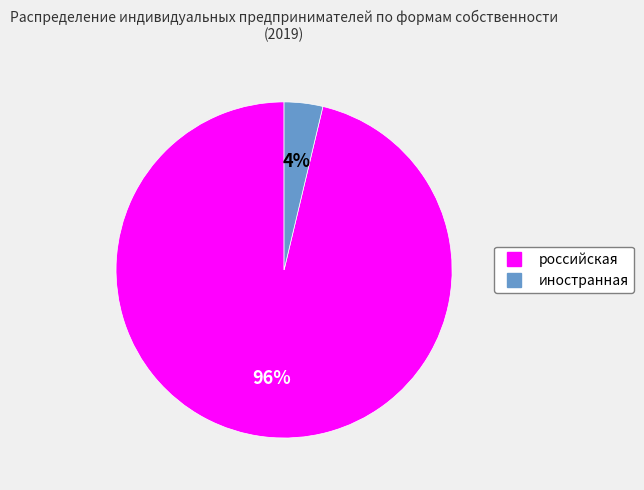

Which category has the biggest portion of the pie?

российская